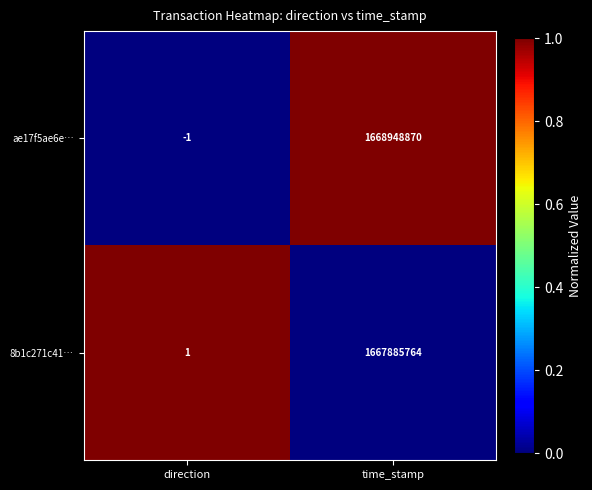

What is the sum of all 8b1c271c41… values?

1667885765